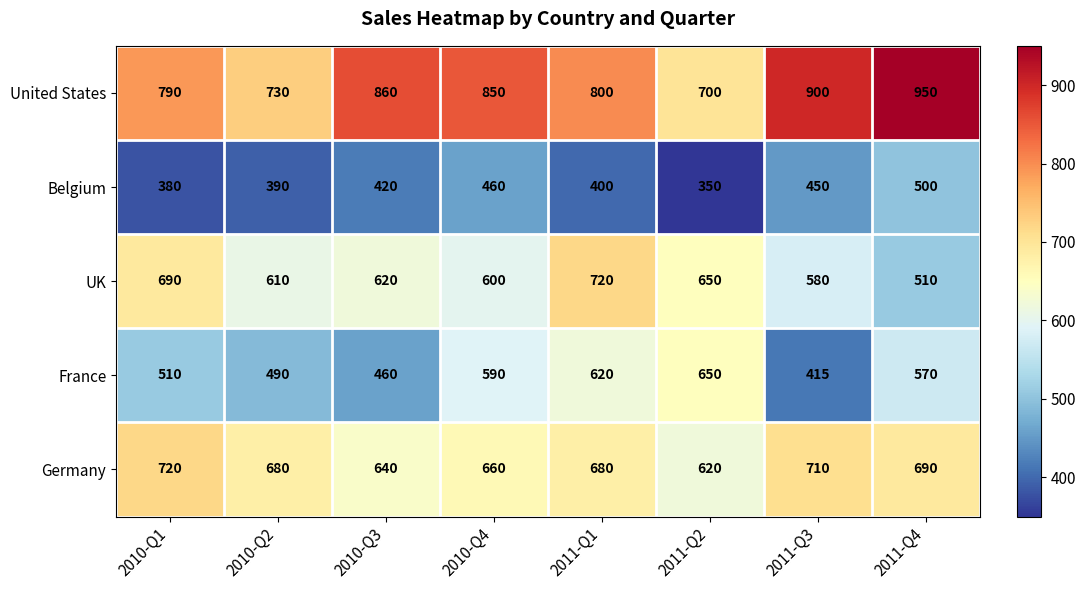

The value of UK at 2010-Q1 is 1202. True or false?

False